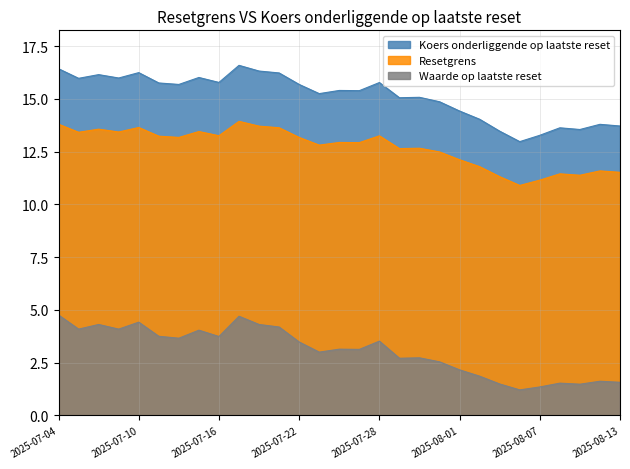

What is the minimum value for Koers onderliggende op laatste reset?

13.0